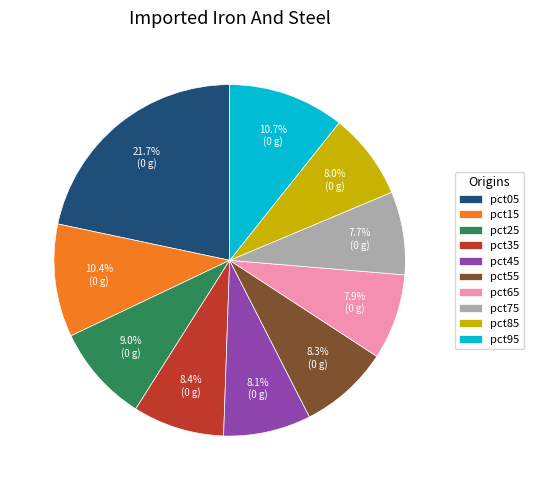

How many slices are in this pie chart?

10